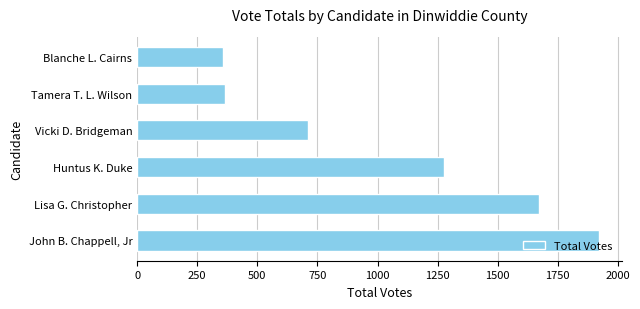

What is the difference between the second highest and minimum values?

1313